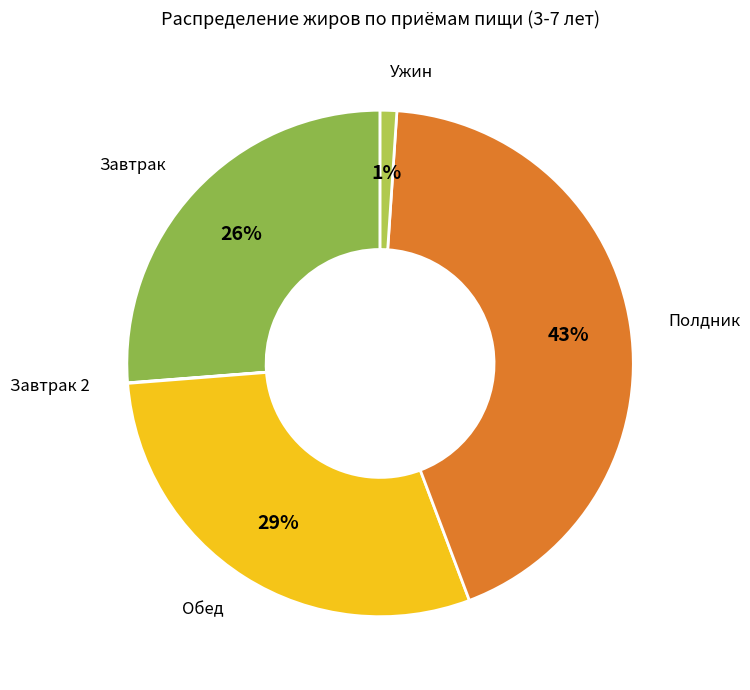

What is the smallest slice in the pie chart?

Завтрак 2